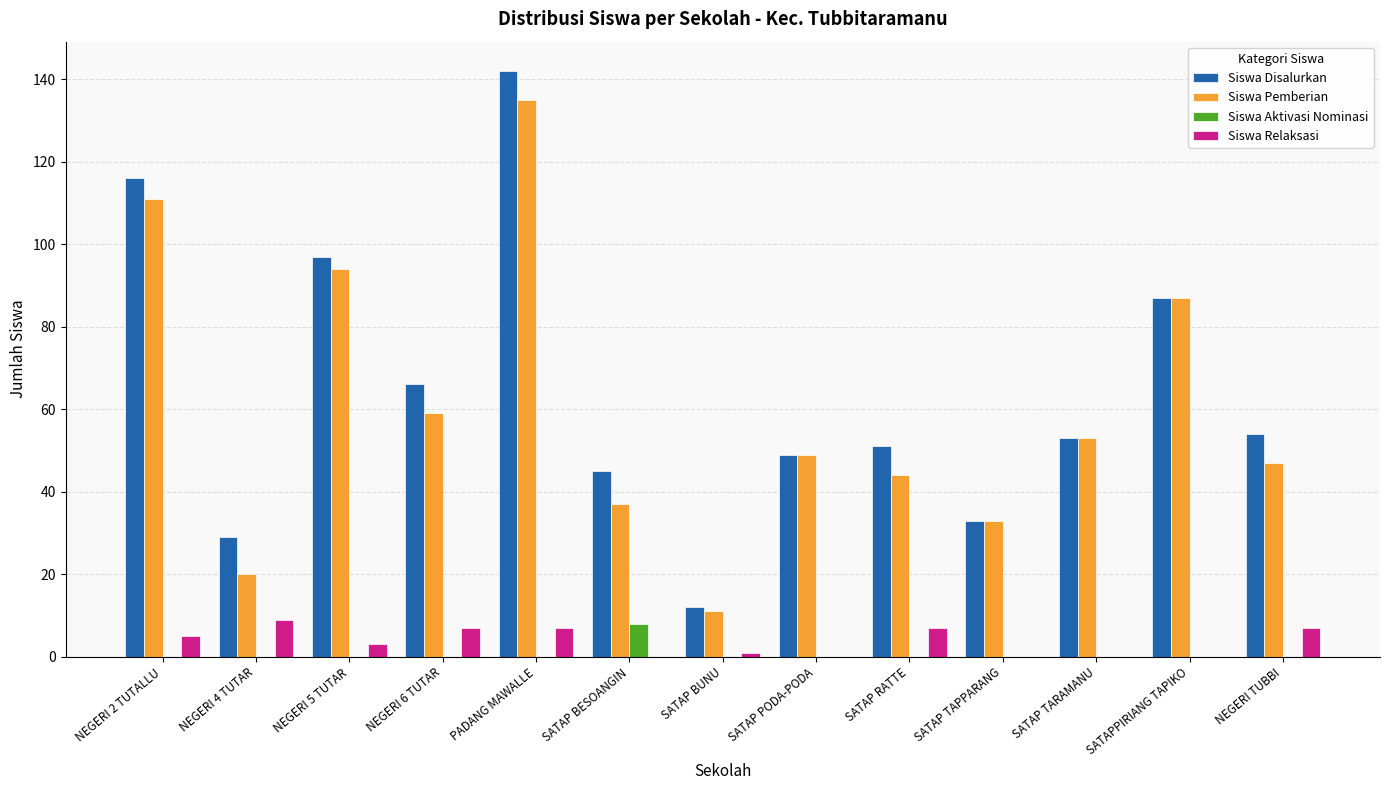

What is the total value across all series at PADANG MAWALLE?

284